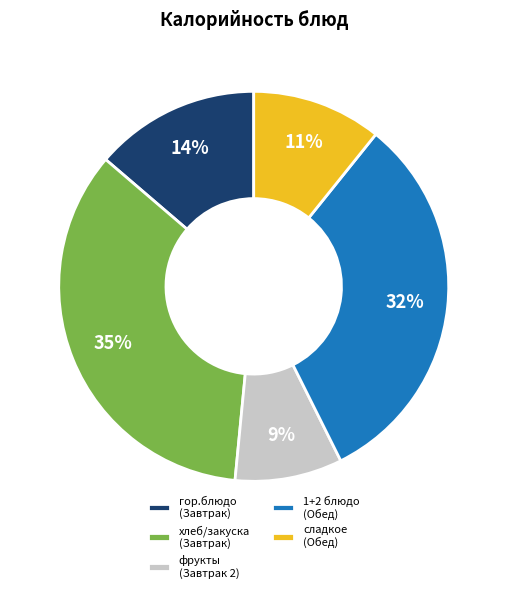

Does any single category account for the majority?

No